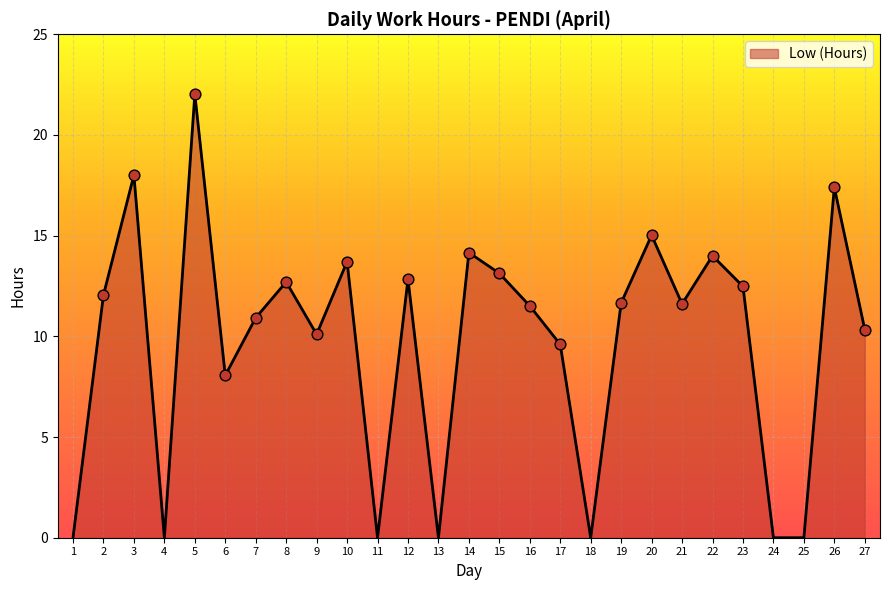

What is the change in value from 15 to 25?

-13.1